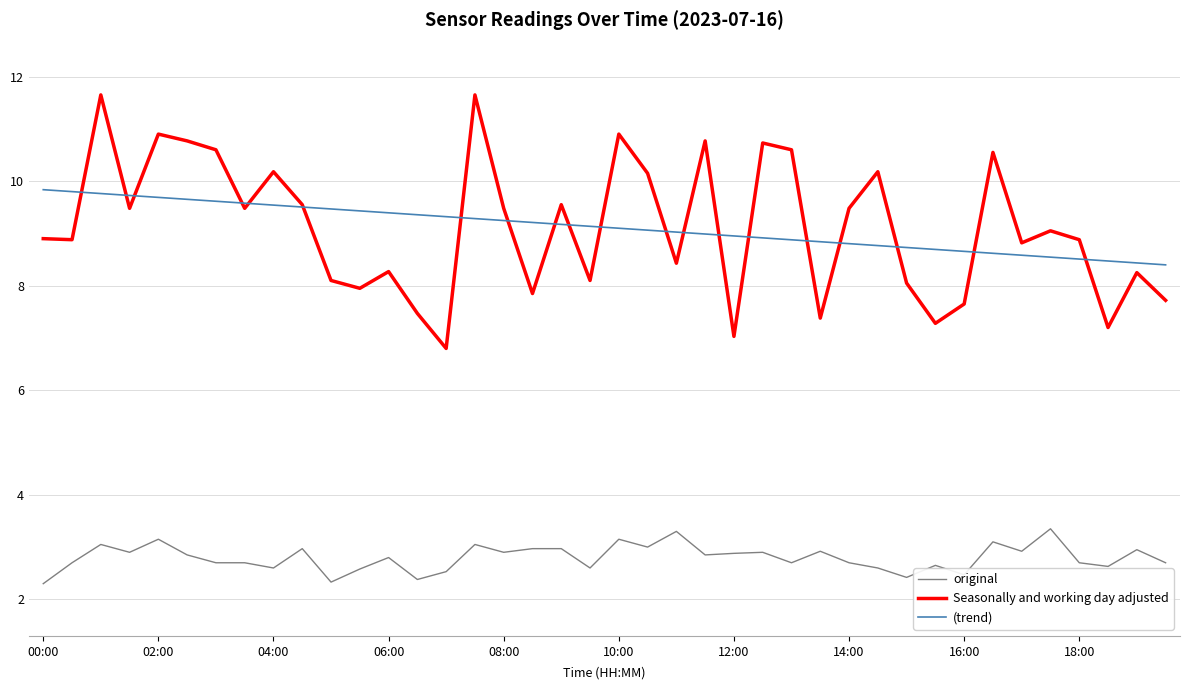

True or false: (trend) and Seasonally and working day adjusted intersect in this chart.

True